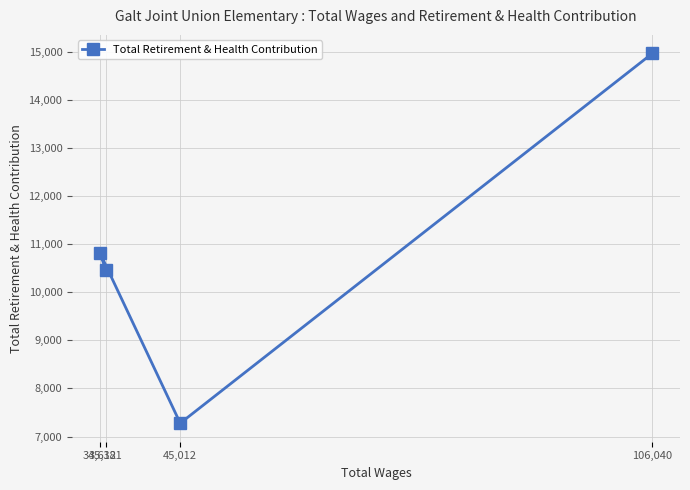

How many points are lower than both their immediate neighbors (excluding endpoints)?

1